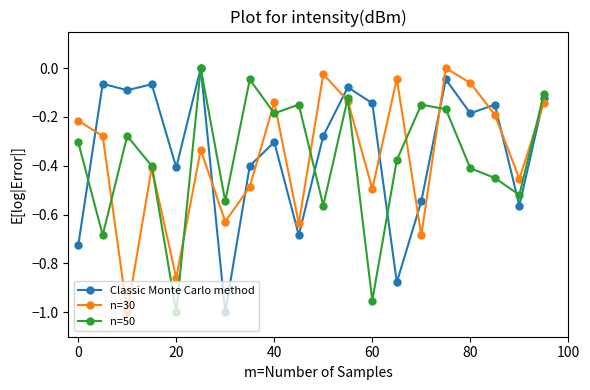

What are all the series names shown in the legend?

Classic Monte Carlo method, n=30, n=50